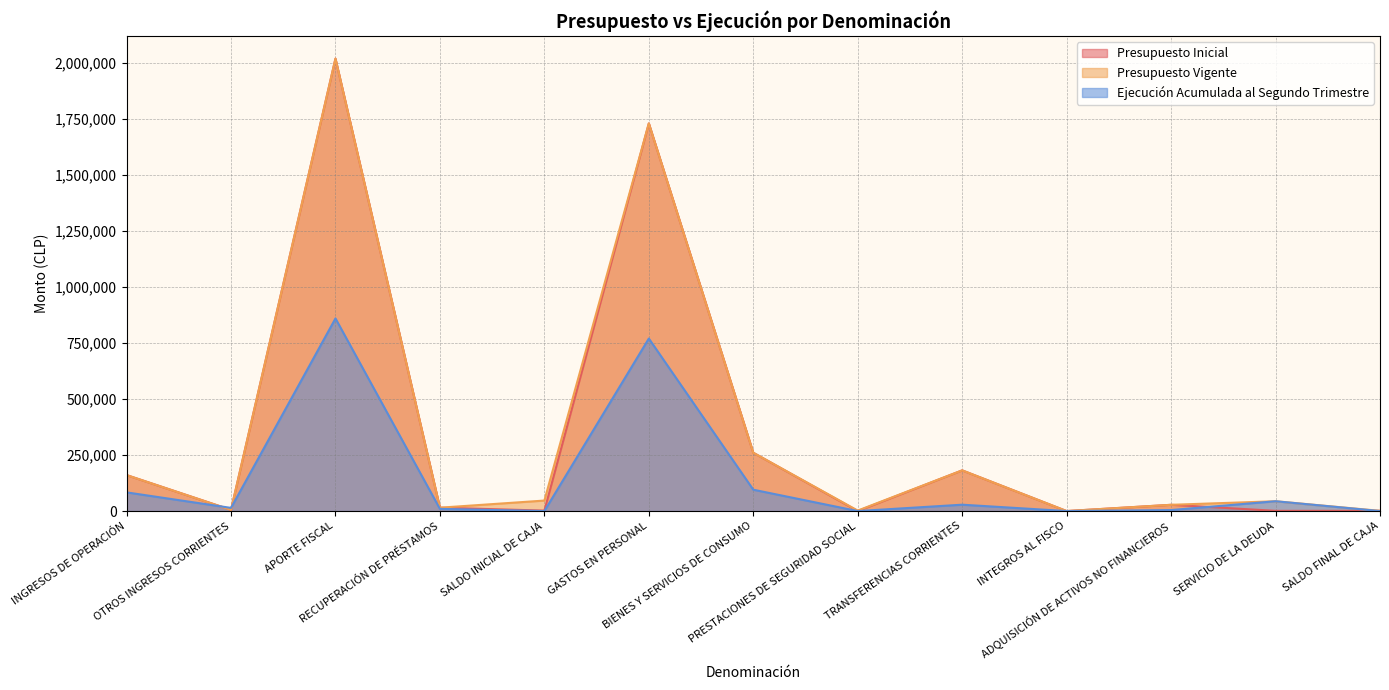

What is the total value across all series at INGRESOS DE OPERACIÓN?

404843